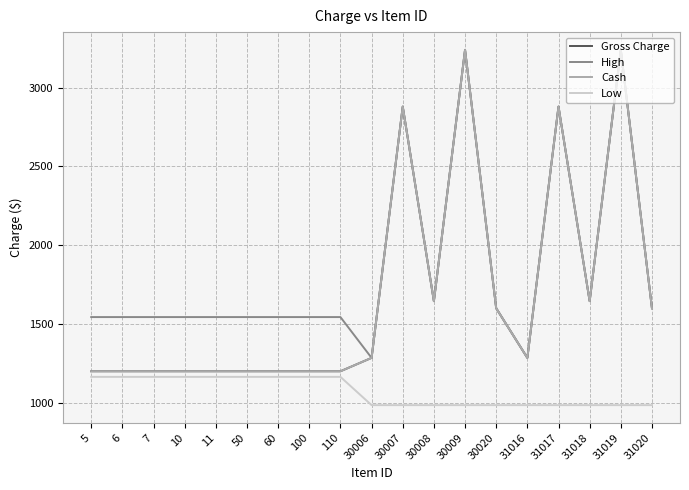

At 10, list the series in order from largest to smallest.

High, Gross Charge, Cash, Low